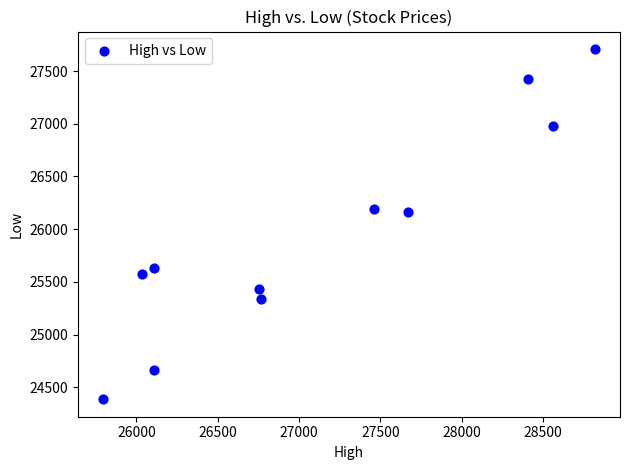

What is the average Y value?

25954.0